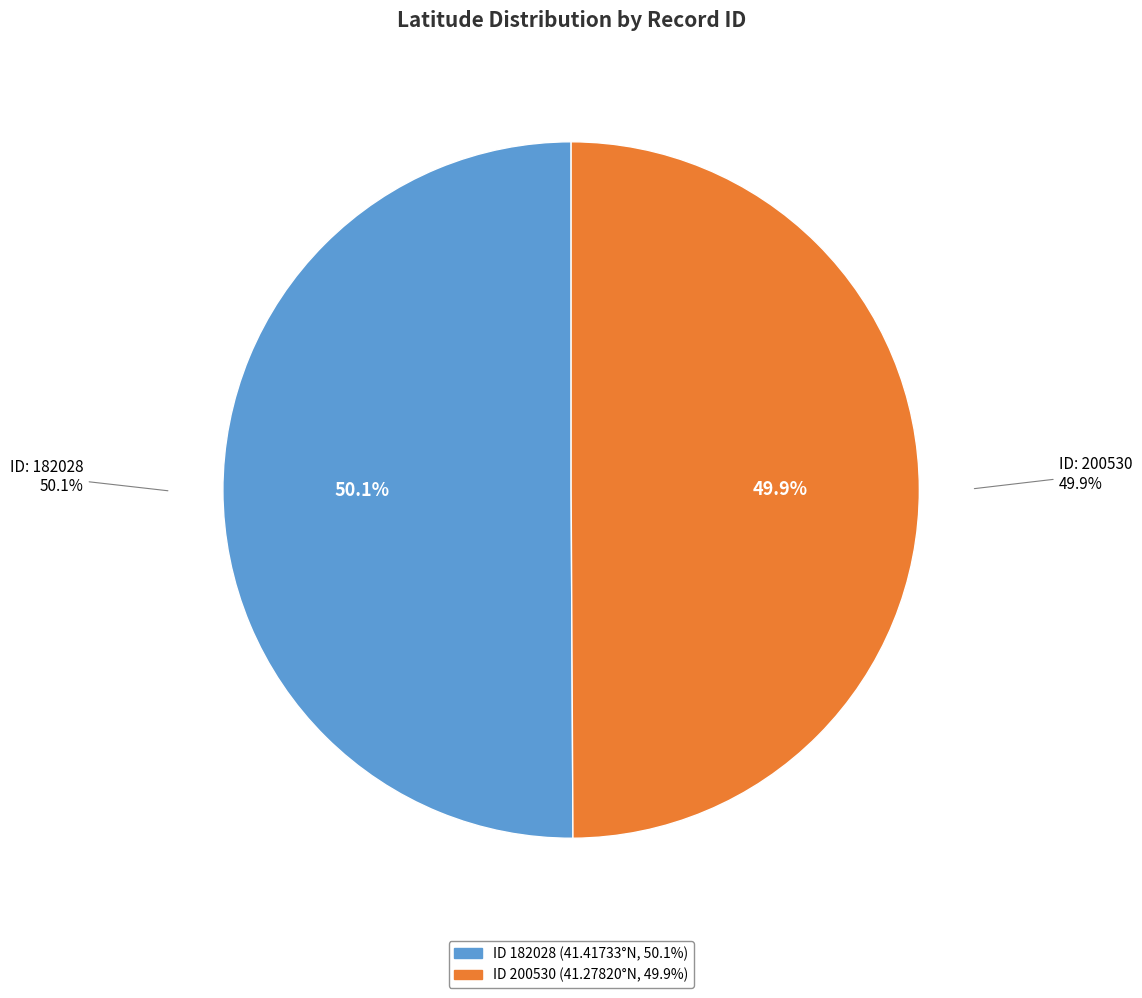

How many segments does this pie chart have?

2